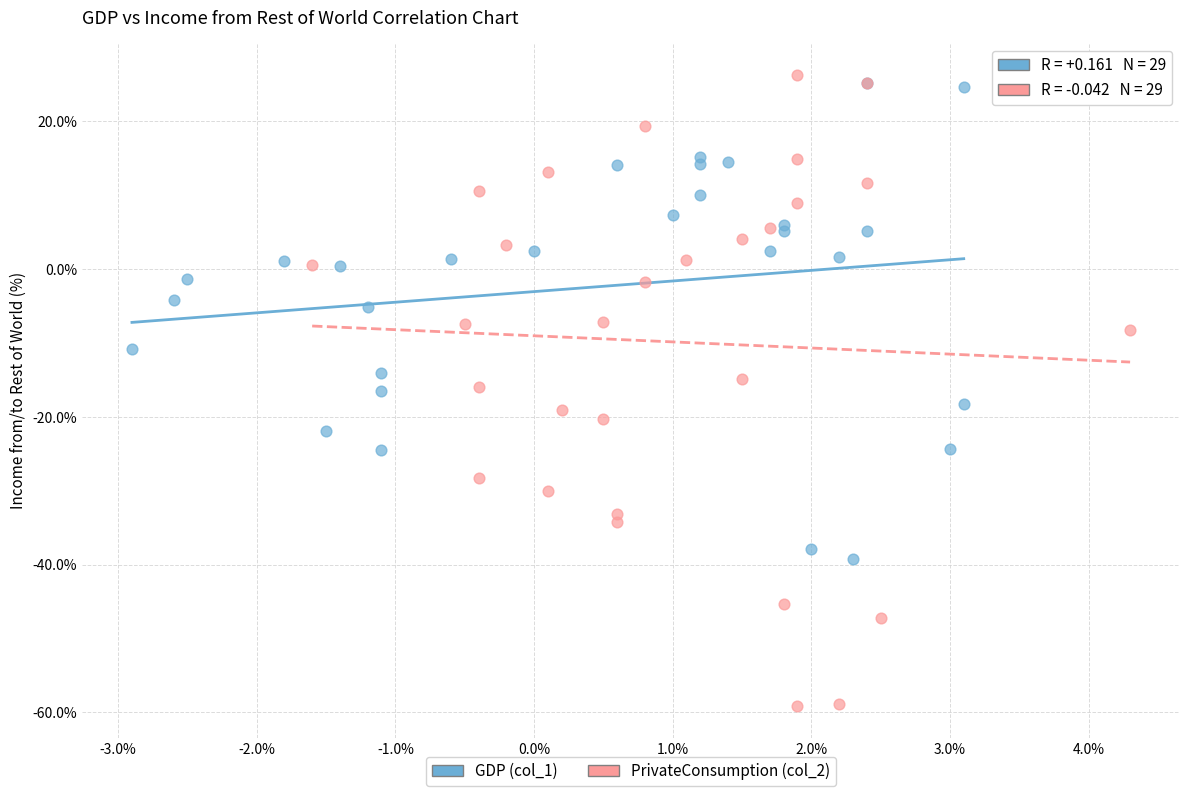

Which series reaches the maximum Y coordinate?

PrivateConsumption (col_2)